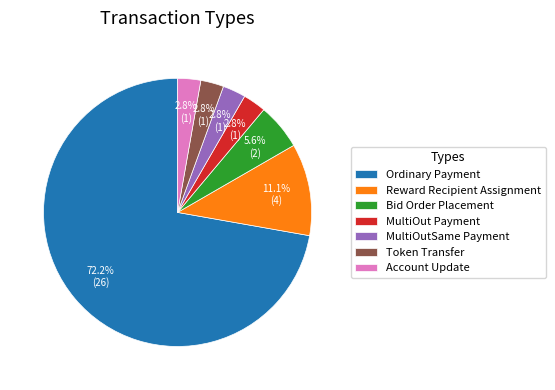

Which category has the biggest portion of the pie?

Ordinary Payment